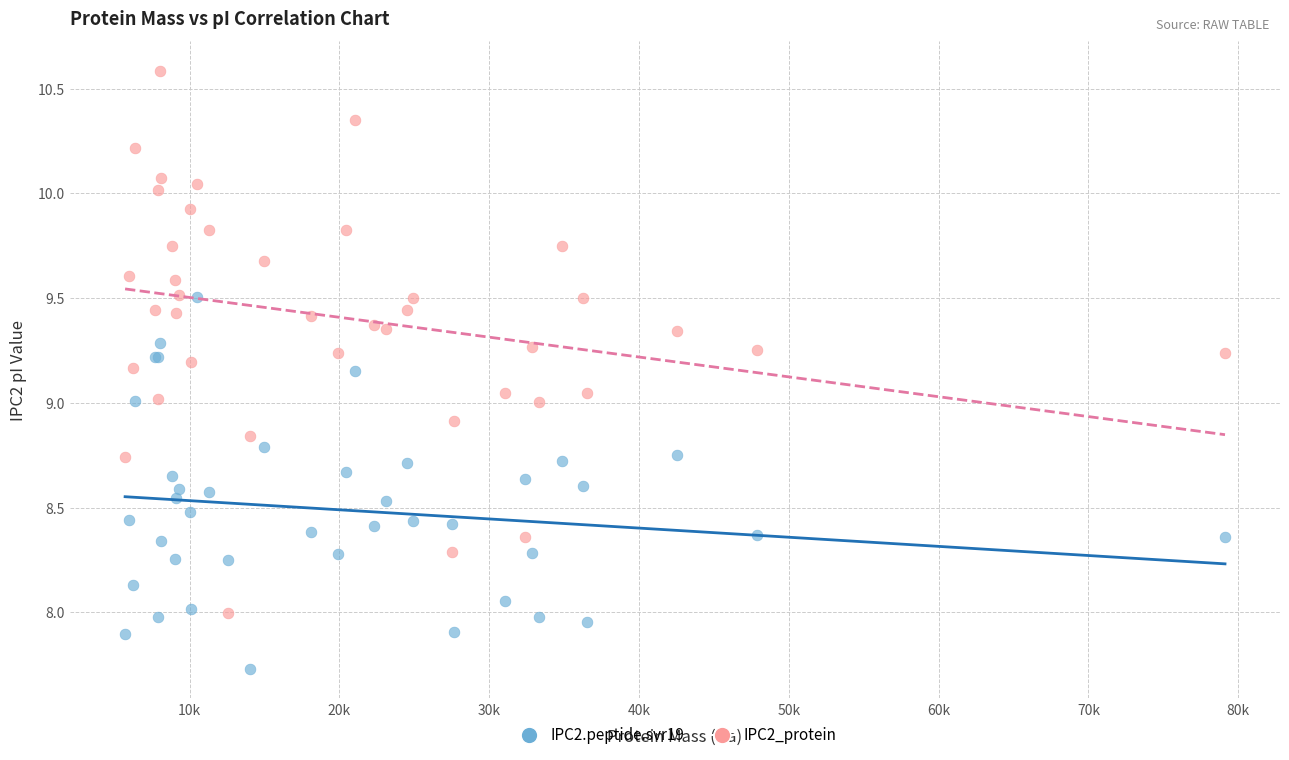

Which series contains the lowest Y value?

IPC2.peptide.svr19